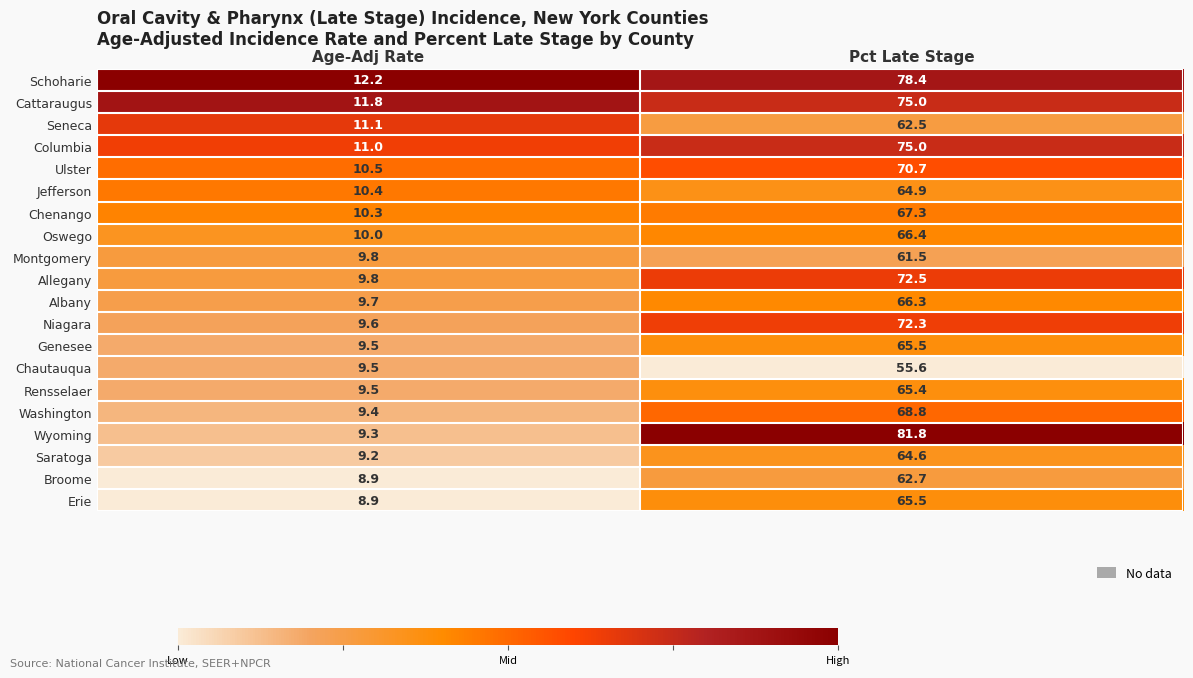

What is the maximum value for Albany?

66.3